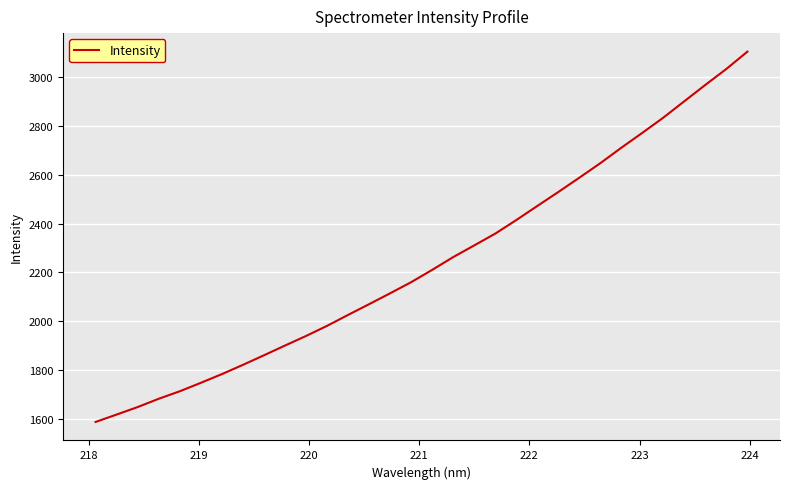

What is the smallest value displayed?

1587.8